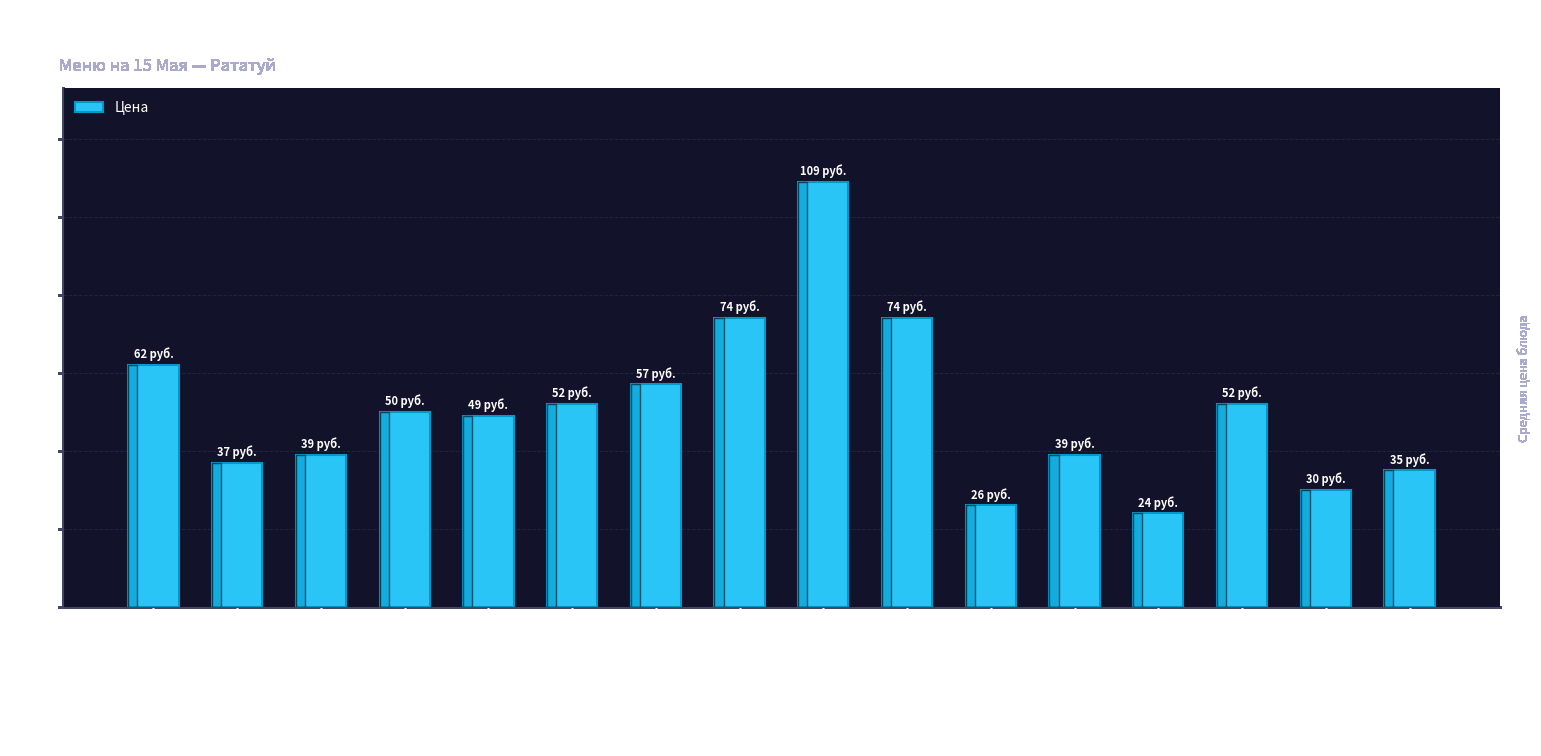

What is the difference between the maximum and minimum values?

85